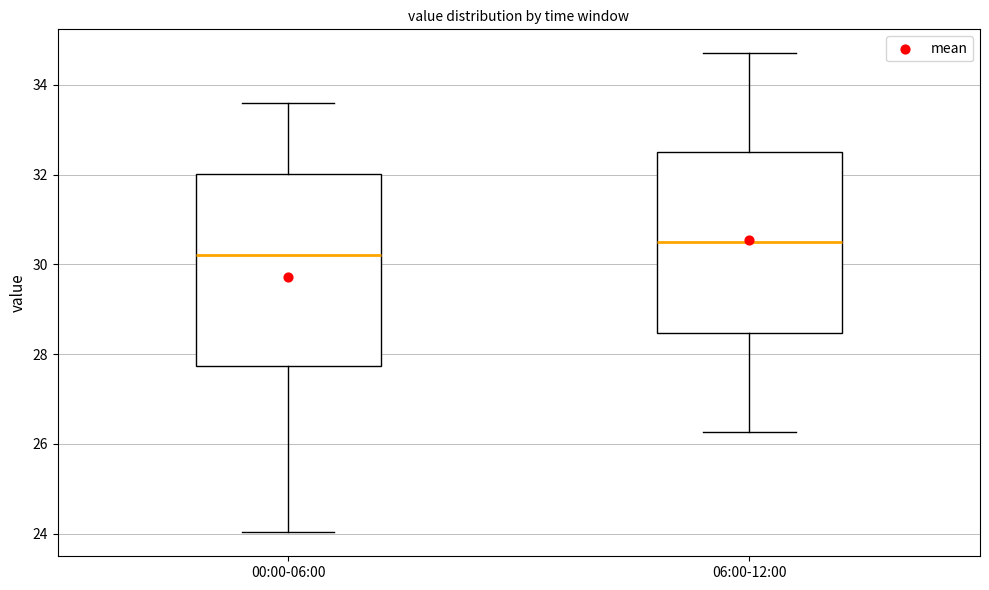

Where does the lower whisker of the box for 00:00-06:00 end on the y-axis? The values are not printed on the chart, so give them approximately, as read against the axis.

24.0